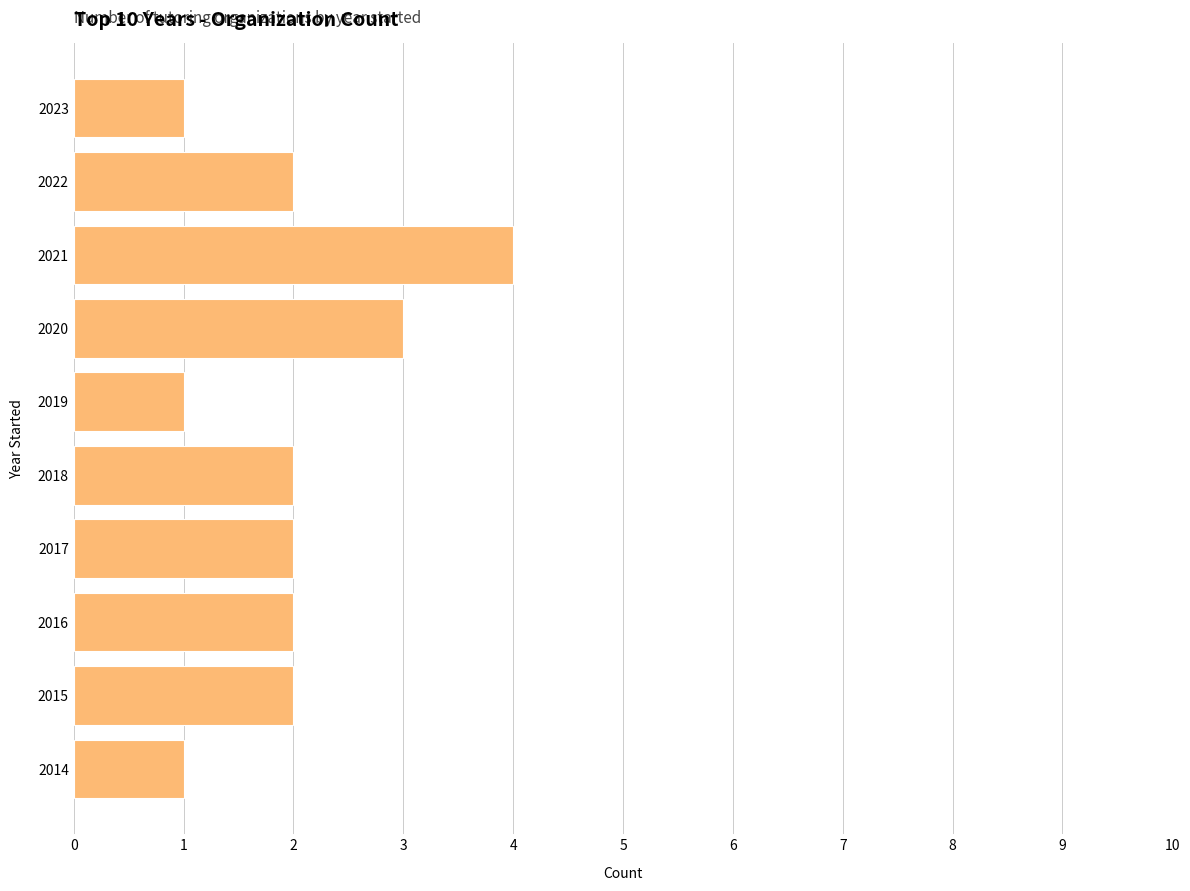

Does the chart contain any negative values?

No